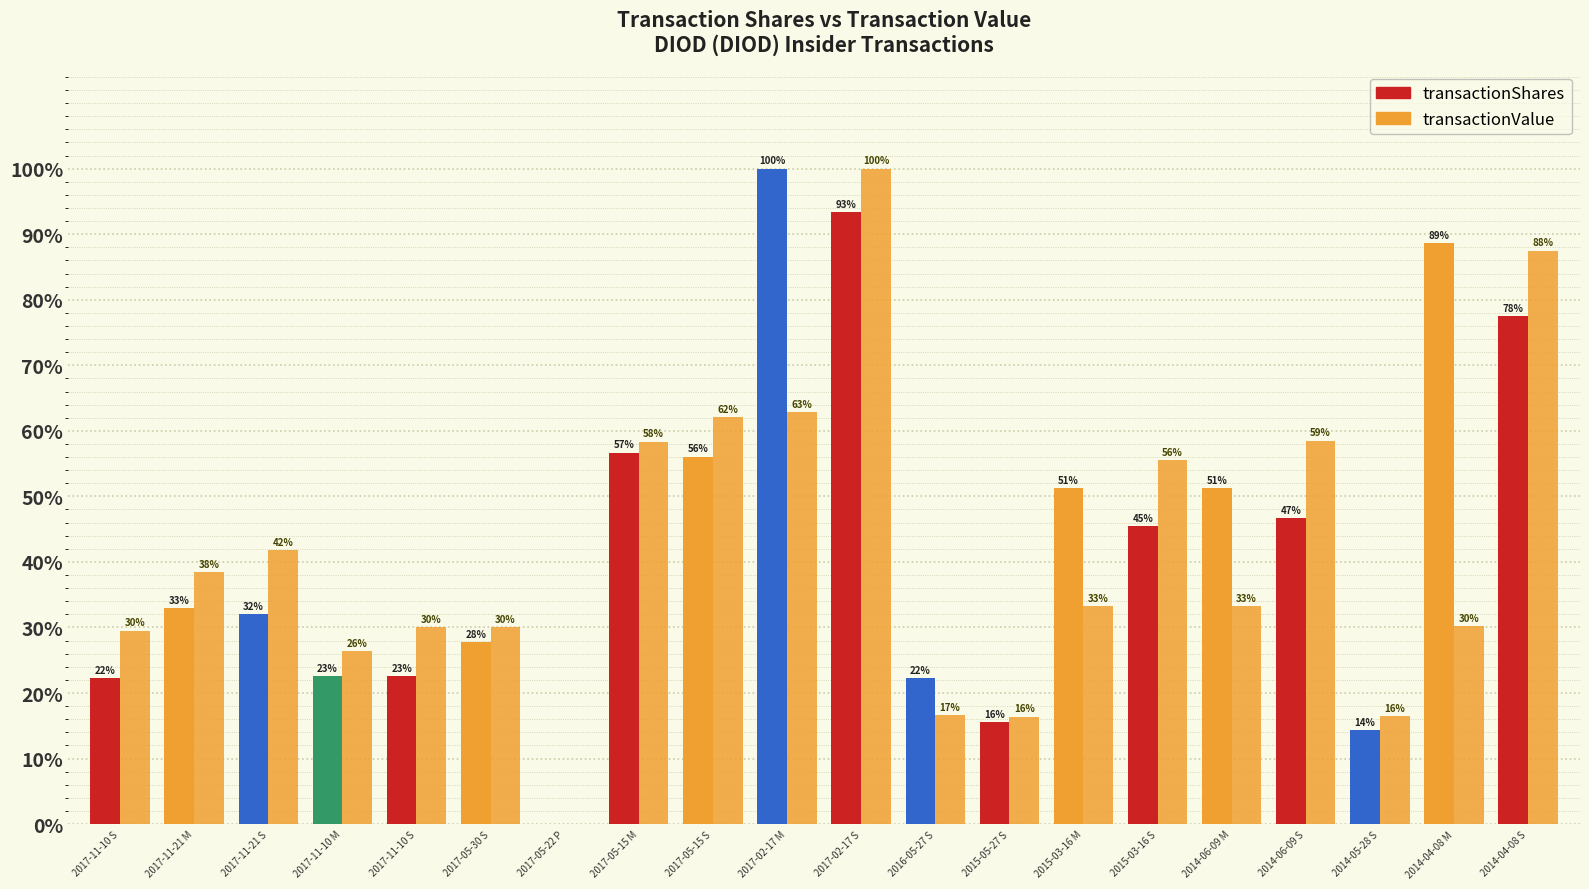

How many groups of bars are there?

20